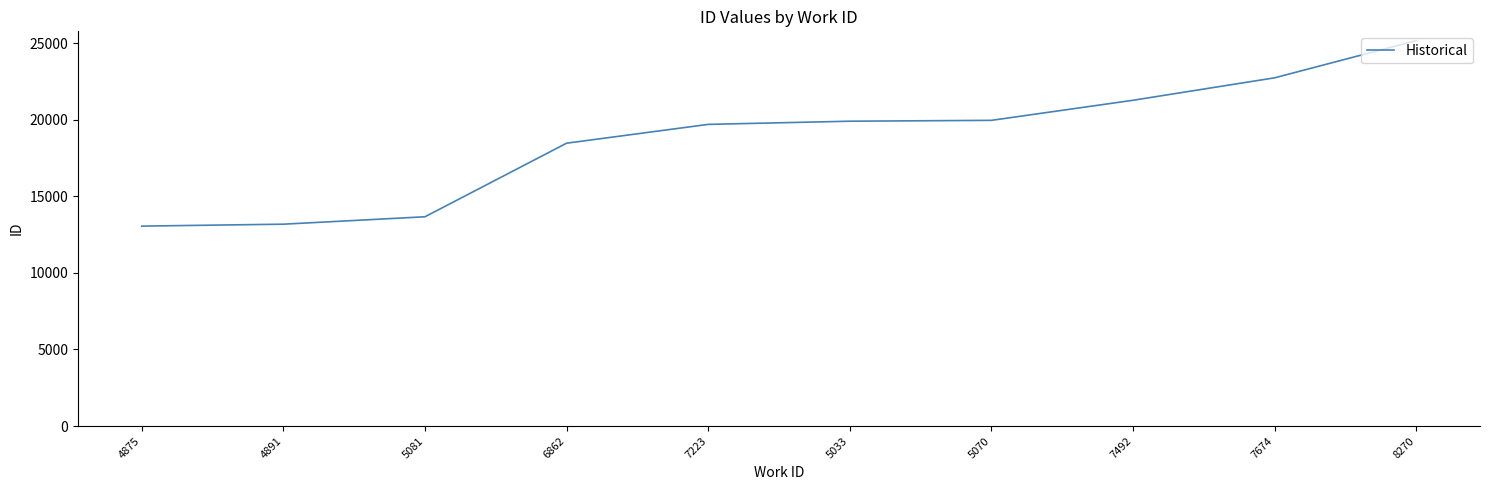

What is the smallest value displayed?

13054